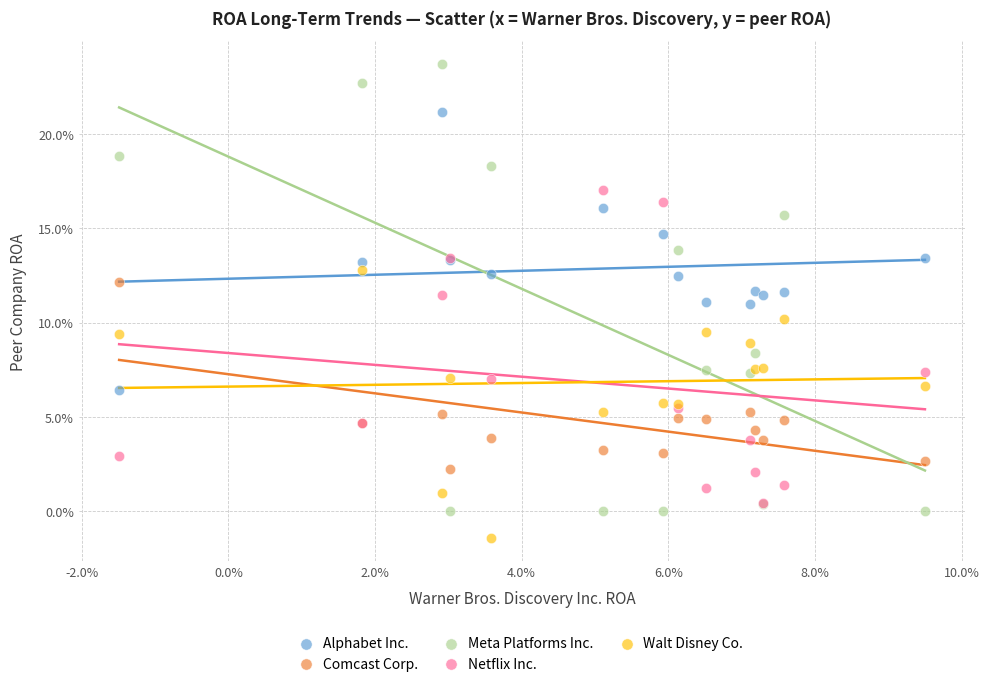

What are all the series names shown in the legend?

Alphabet Inc., Comcast Corp., Meta Platforms Inc., Netflix Inc., Walt Disney Co.